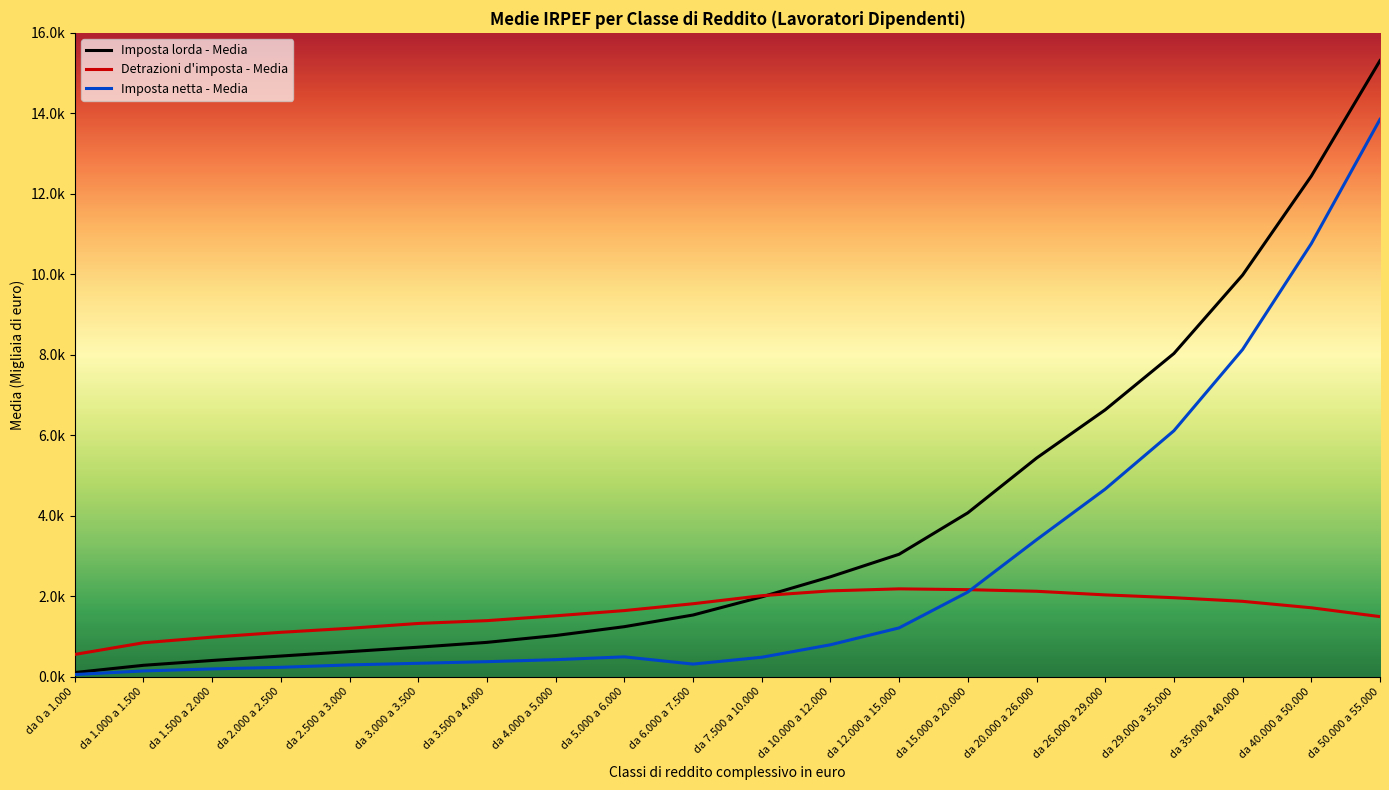

Rank the series at da 1.500 a 2.000 from highest to lowest value.

Detrazioni d'imposta - Media, Imposta lorda - Media, Imposta netta - Media